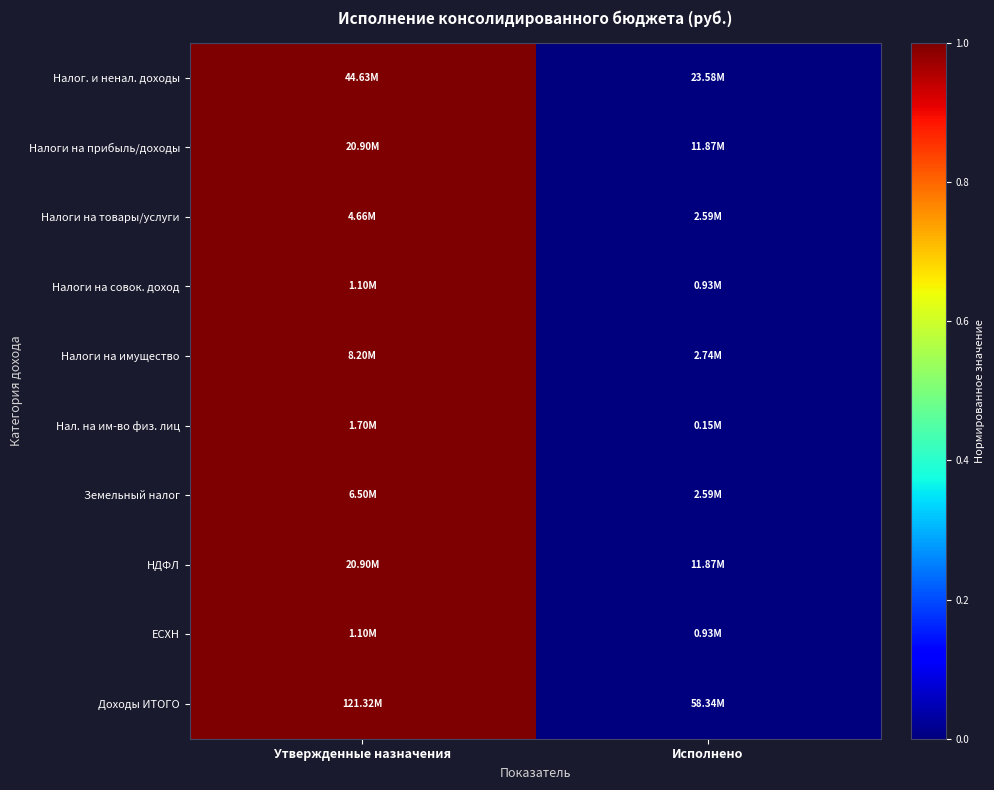

Reading right to left, extract all data points from this chart.

Налог. и ненал. доходы: Исполнено=0	Утвержденные назначения=1
Налоги на прибыль/доходы: Исполнено=0	Утвержденные назначения=1
Налоги на товары/услуги: Исполнено=0	Утвержденные назначения=1
Налоги на совок. доход: Исполнено=0	Утвержденные назначения=1
Налоги на имущество: Исполнено=0	Утвержденные назначения=1
Нал. на им-во физ. лиц: Исполнено=0	Утвержденные назначения=1
Земельный налог: Исполнено=0	Утвержденные назначения=1
НДФЛ: Исполнено=0	Утвержденные назначения=1
ЕСХН: Исполнено=0	Утвержденные назначения=1
Доходы ИТОГО: Исполнено=0	Утвержденные назначения=1